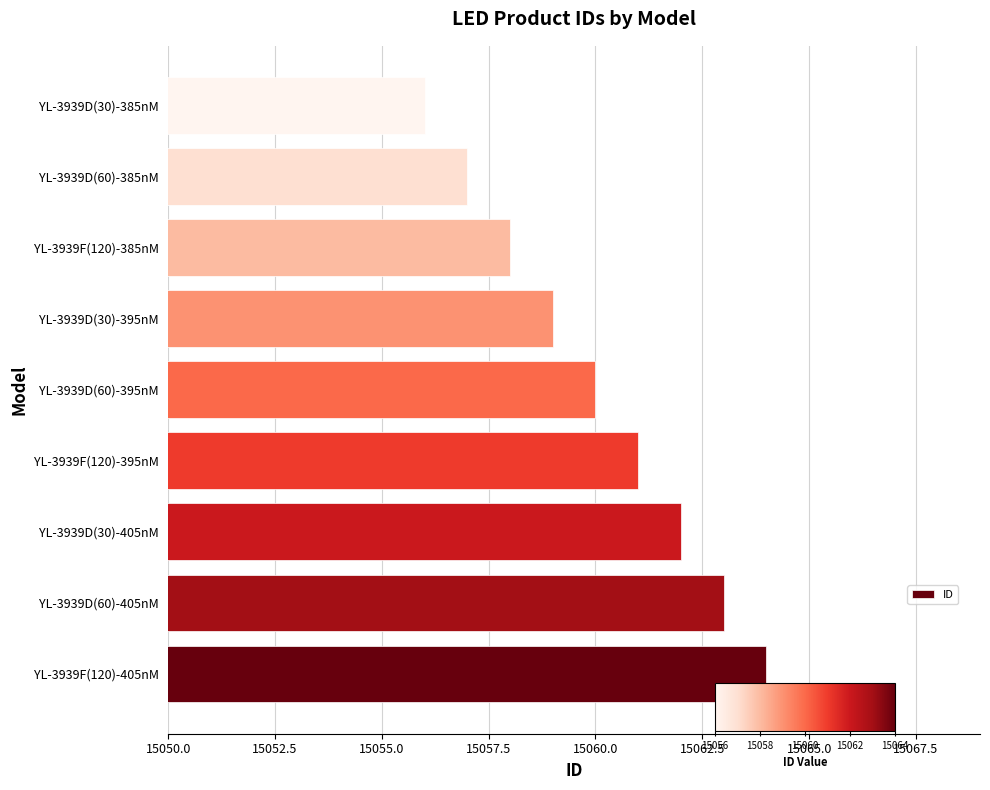

Count the values in the range 15058 to 15062.

5